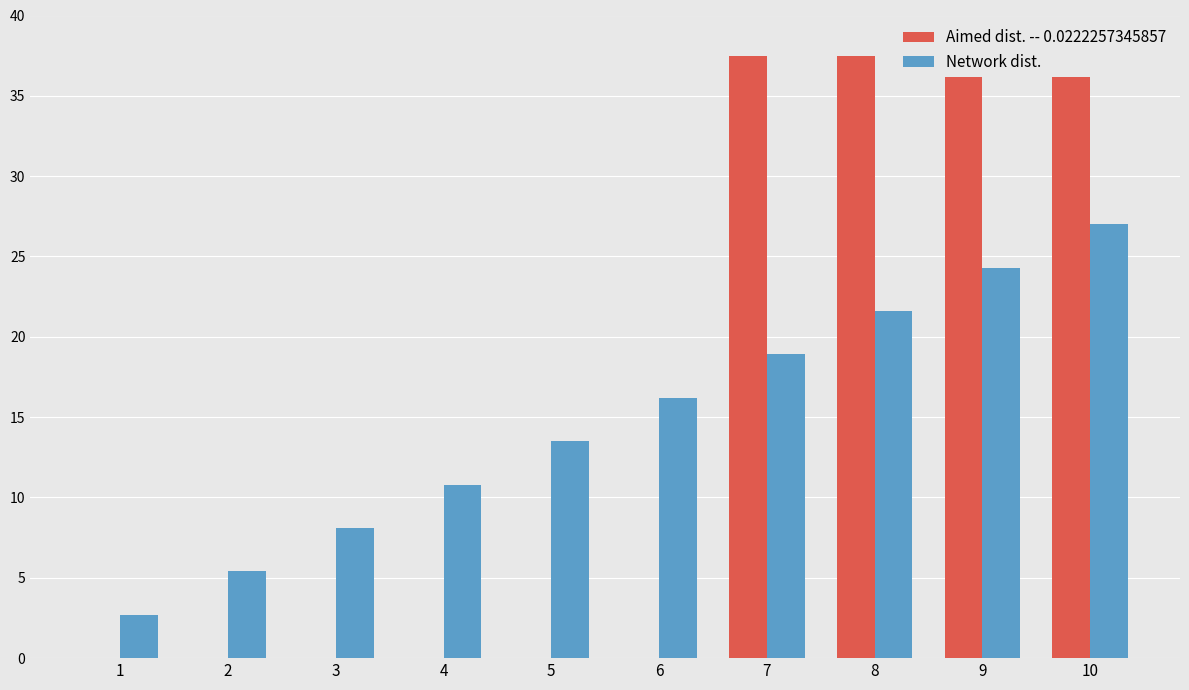

Reading left to right, list all the values displayed in this chart.

Aimed dist. -- 0.0222257345857: 1=0.0	2=0.0	3=0.0	4=0.0	5=0.0	6=0.0	7=37.5	8=37.5	9=37.5	10=37.5
Network dist.: 1=2.7	2=5.4	3=8.1	4=10.8	5=13.5	6=16.2	7=18.9	8=21.6	9=24.3	10=27.0